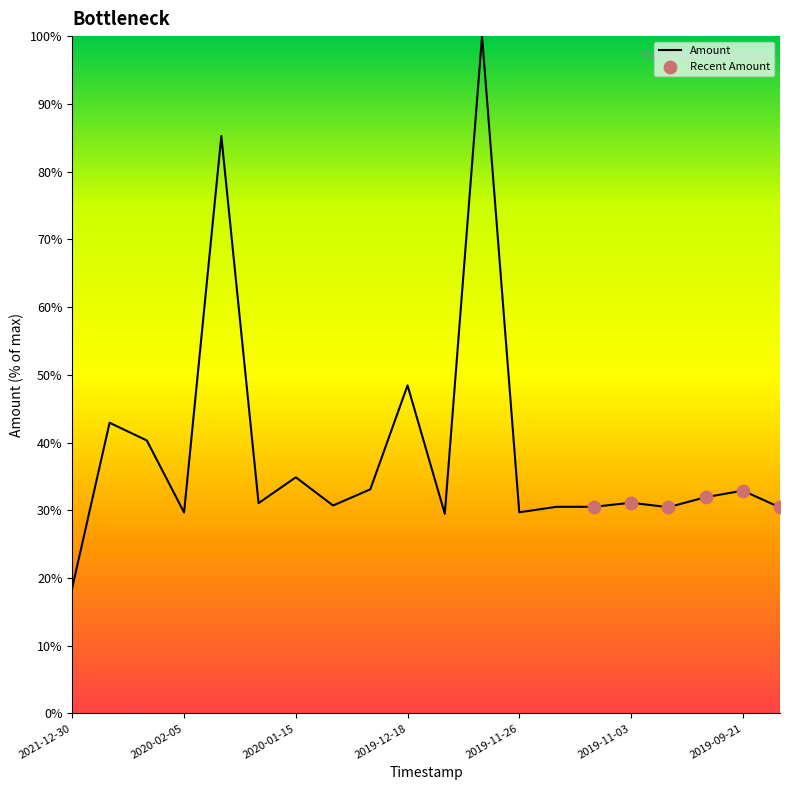

What is the difference between the maximum and minimum values?

81.4